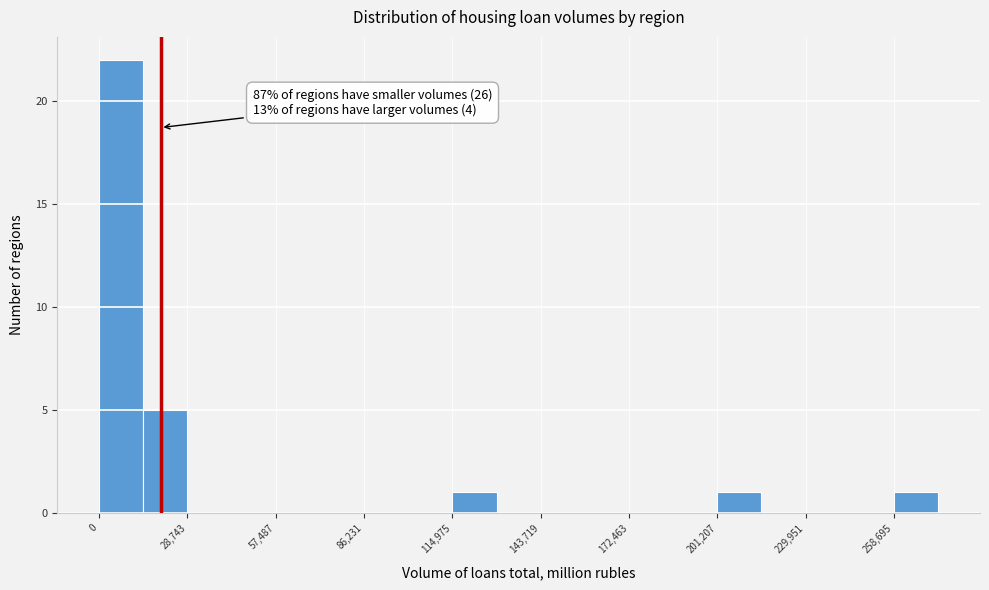

Around what value on the x-axis is the tallest bar? Give the approximate position of its centre, as read against the axis.

5000